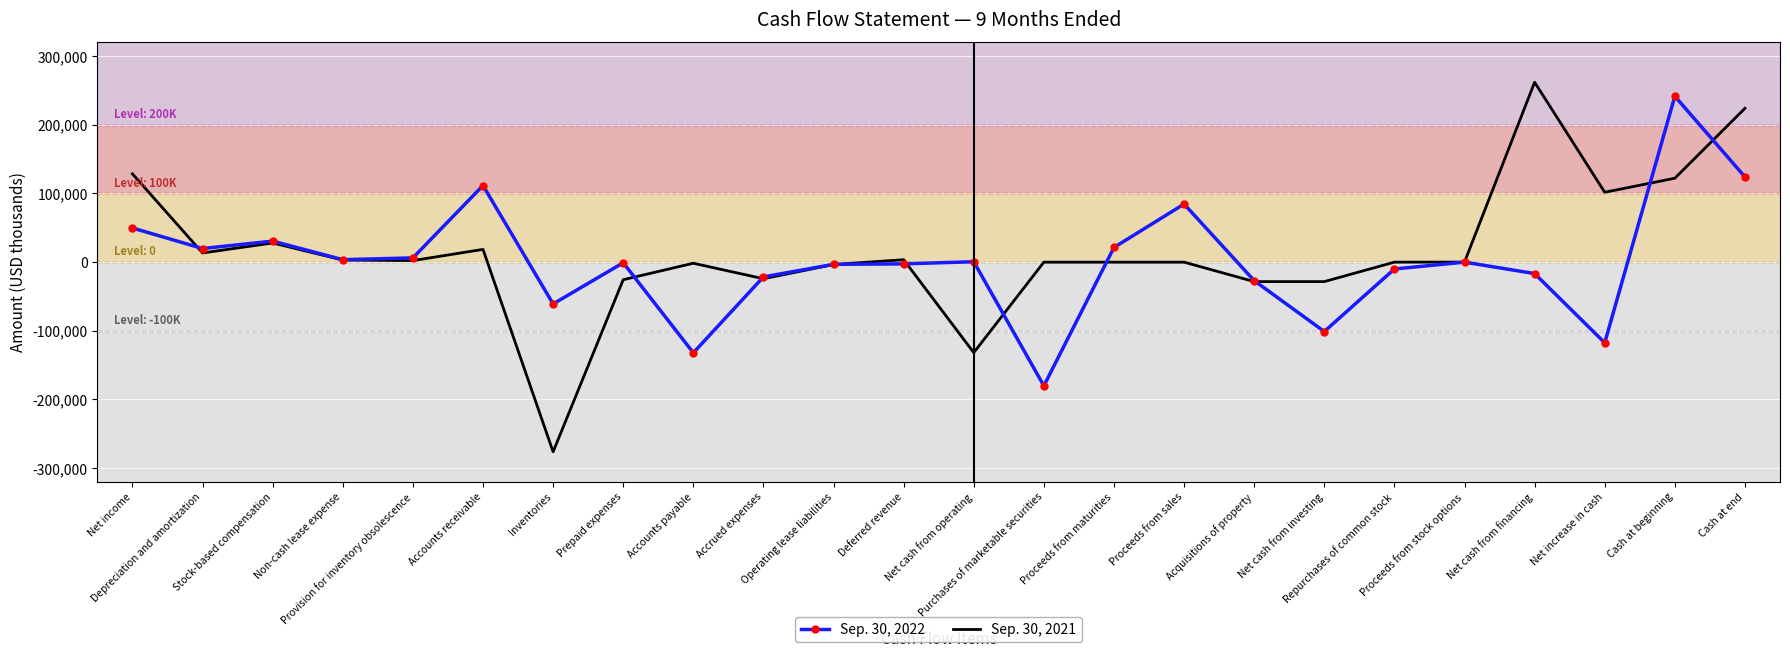

Which category has the lowest value in the Sep. 30, 2022 series?

Purchases of marketable securities